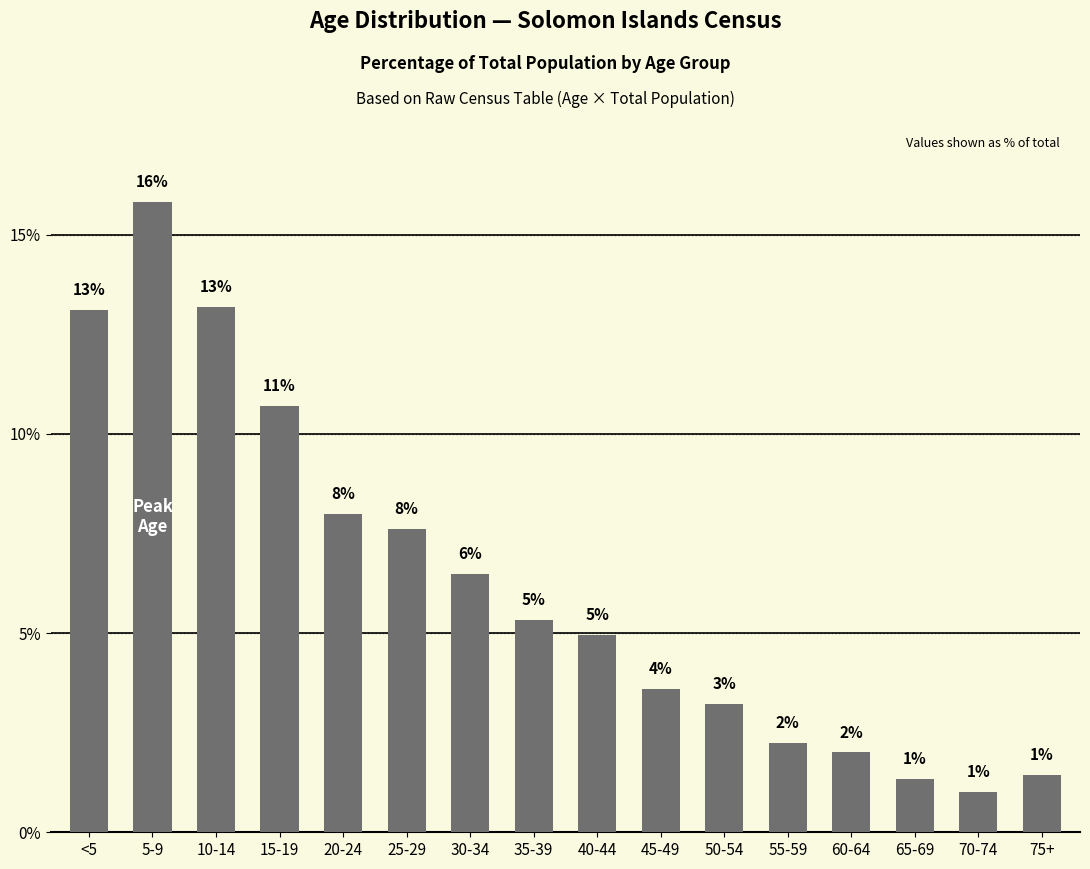

Where does the data first go above 5?

<5